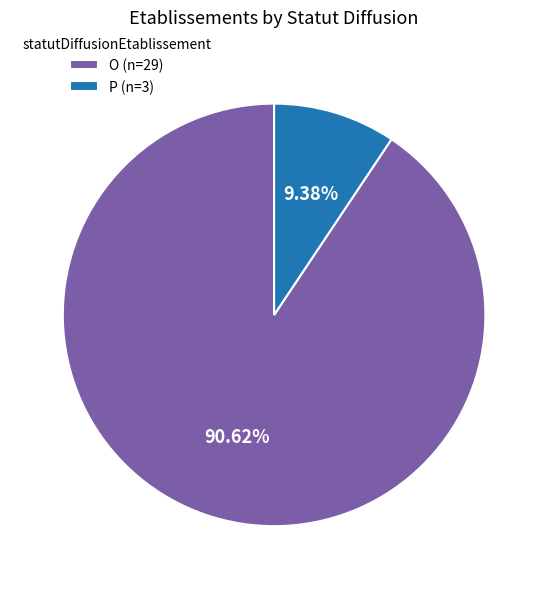

What is the ratio of the value at P to the value at O?

0.1